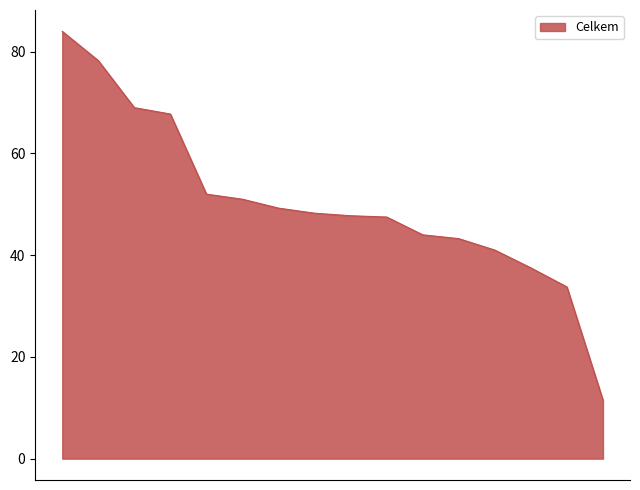

How many lines are shown in the chart?

1